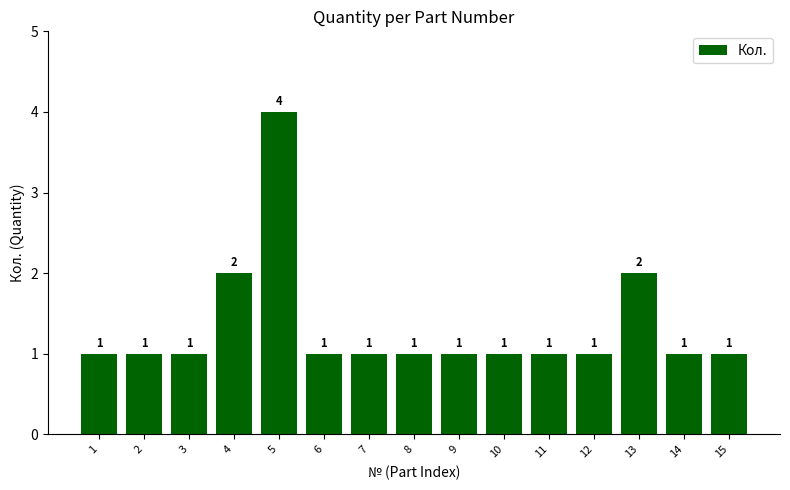

The chart shows a value of 0 at 6. True or false?

False